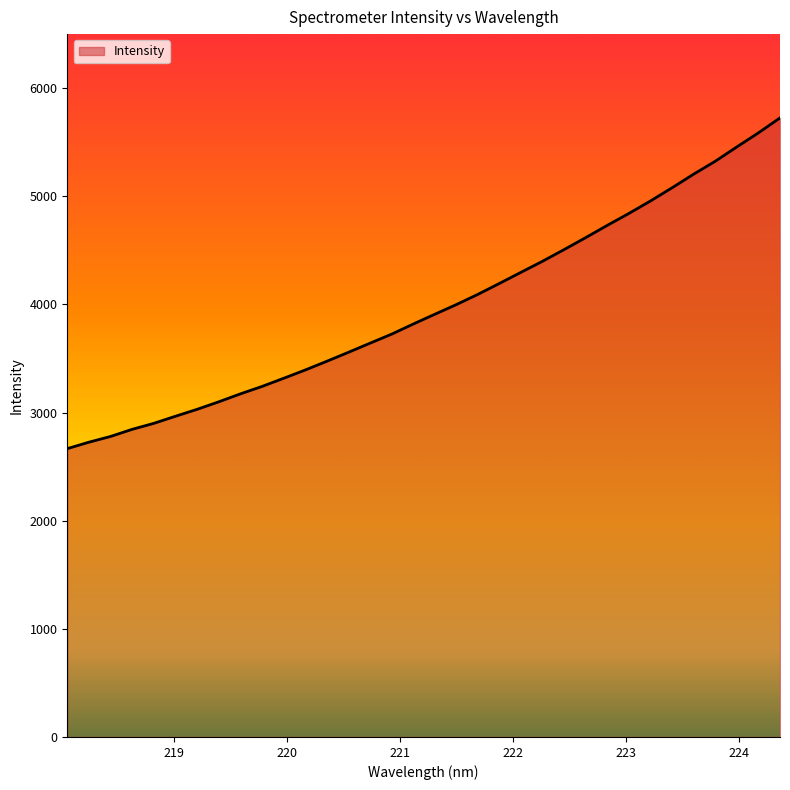

What is the sum of all values?

135277.6